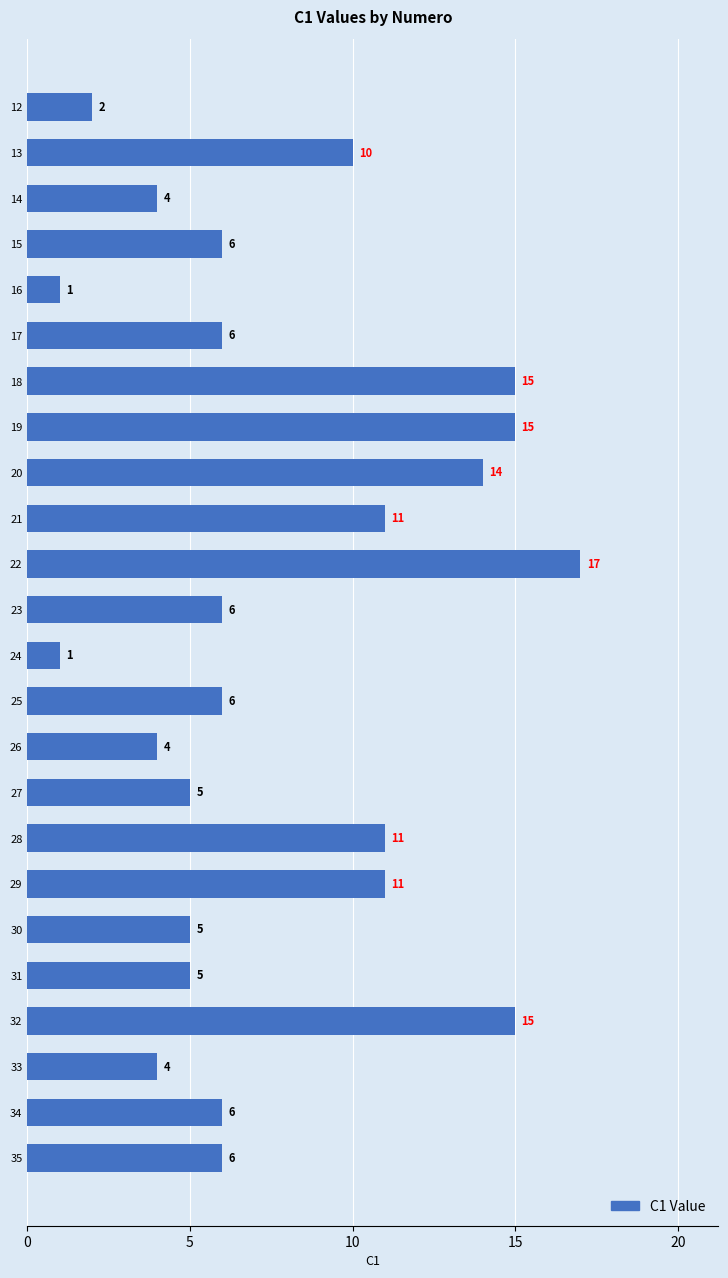

Approximately how many times larger is the value at 33 compared to 34?

0.7